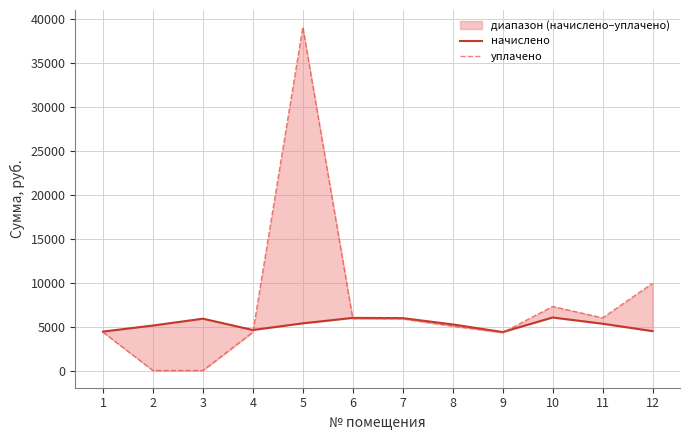

Which series has the largest total across all categories?

уплачено